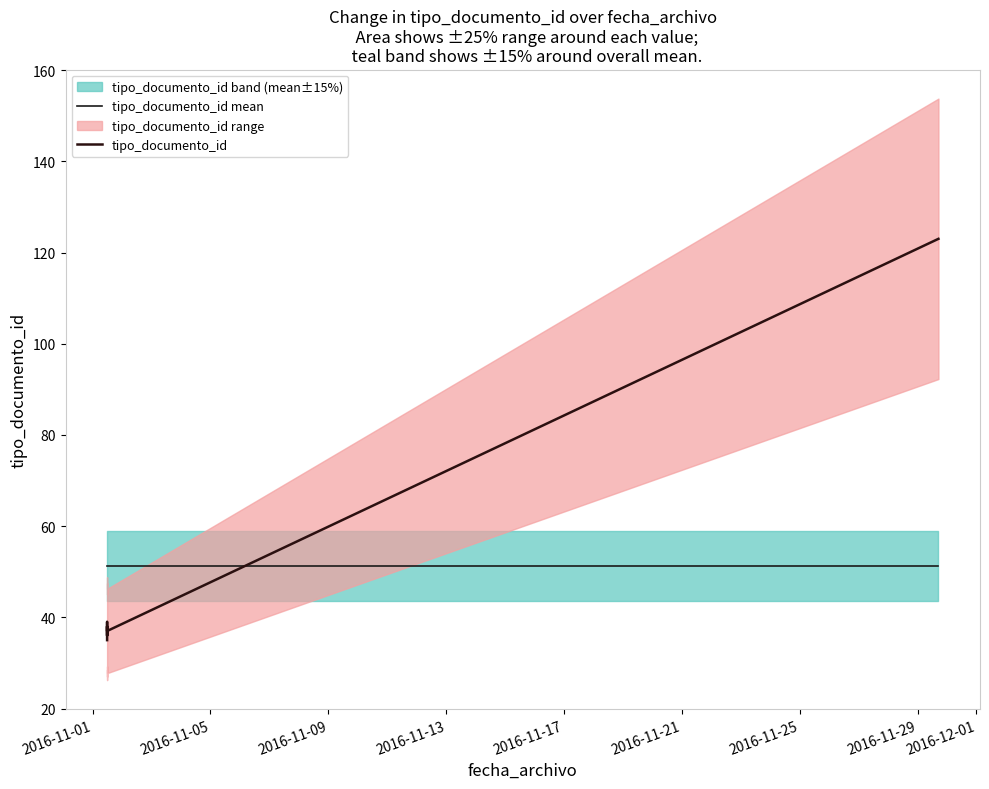

True or false: tipo_documento_id has more than 0 interior local peaks.

True